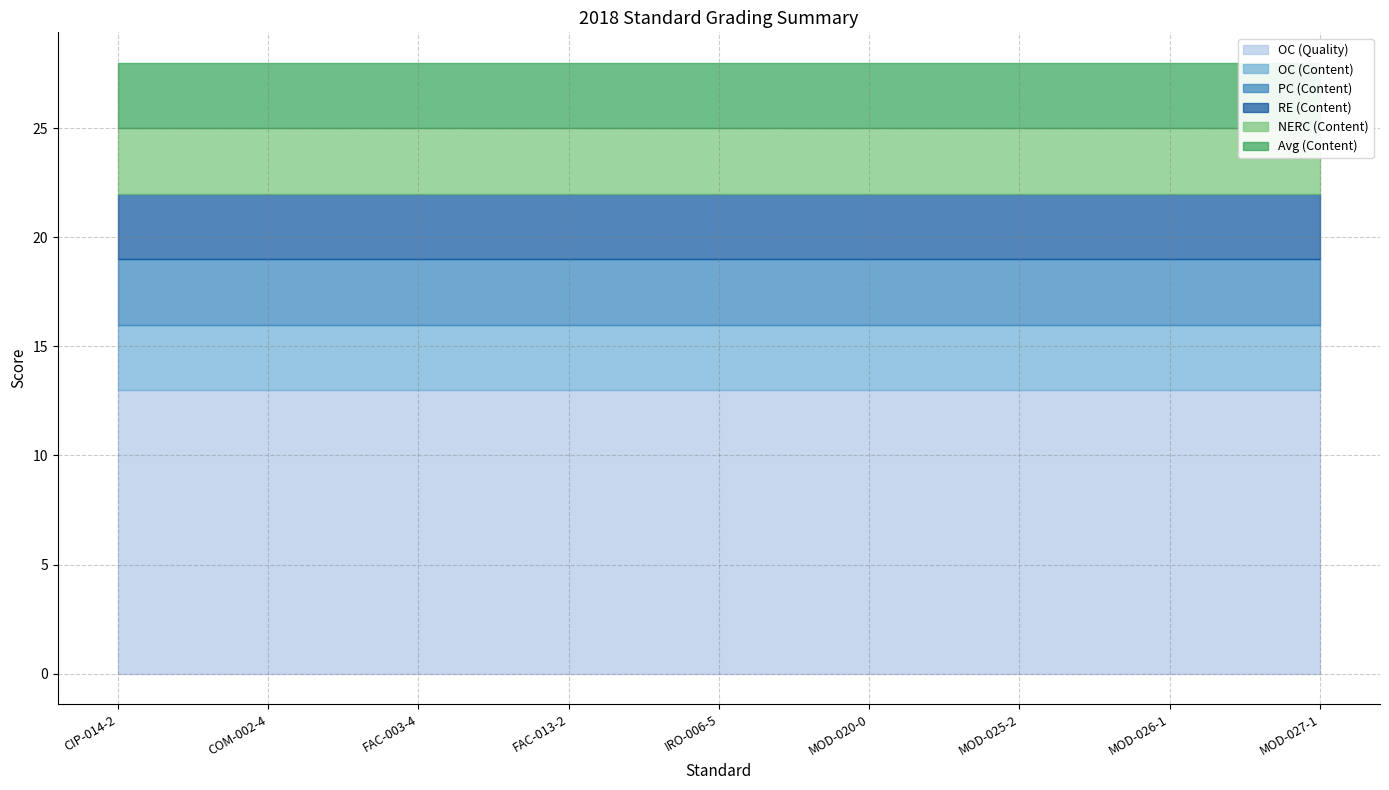

How many series are shown in this chart?

6